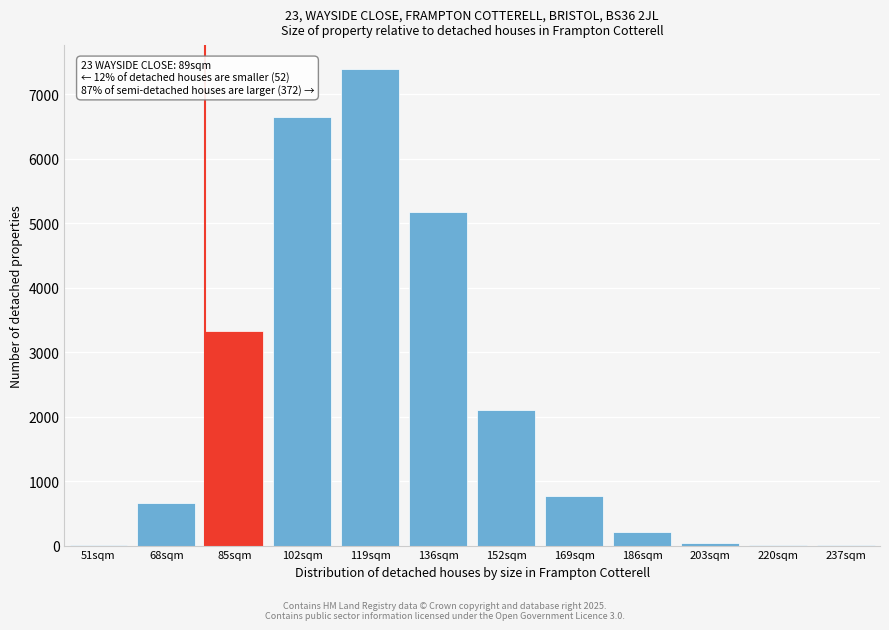

What is the sum of all values?

26344